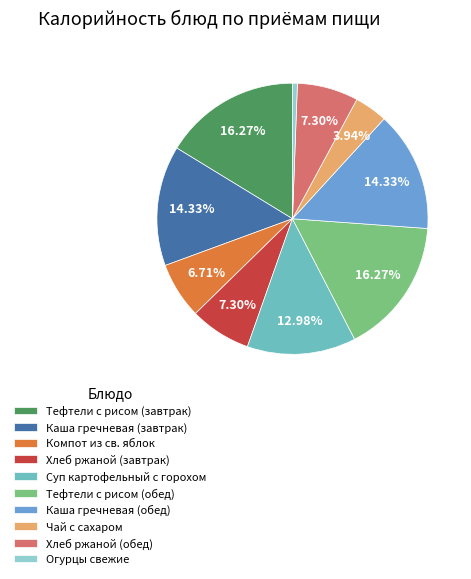

To the nearest percent, what is the difference between the largest and smallest slice percentages?

16%